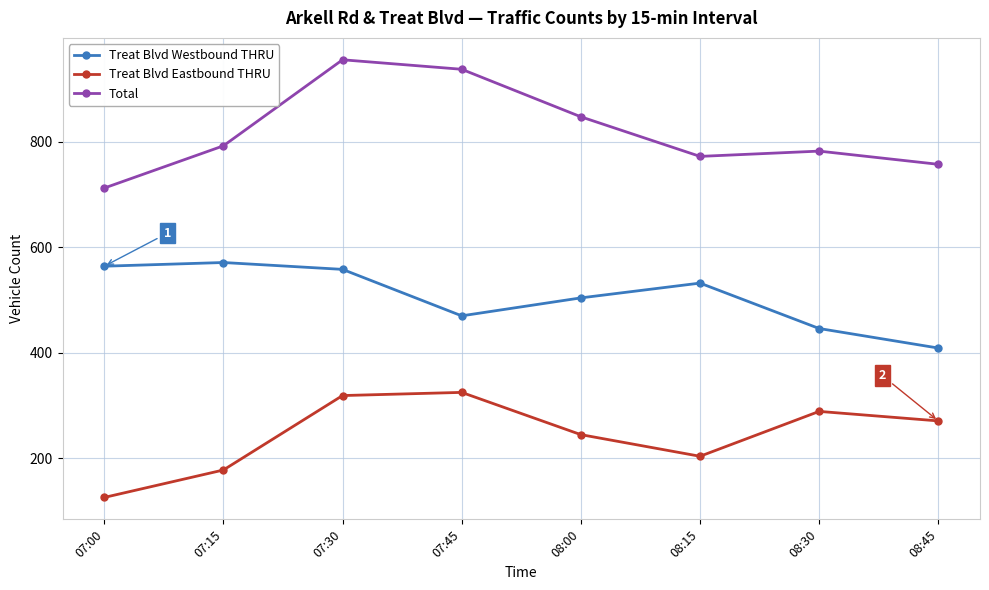

What is the difference between the Treat Blvd Westbound THRU values at 08:00 and 07:15?

67